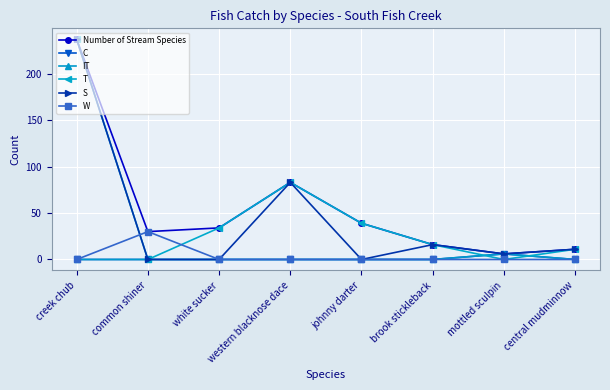

Does the chart have visible grid lines?

Yes